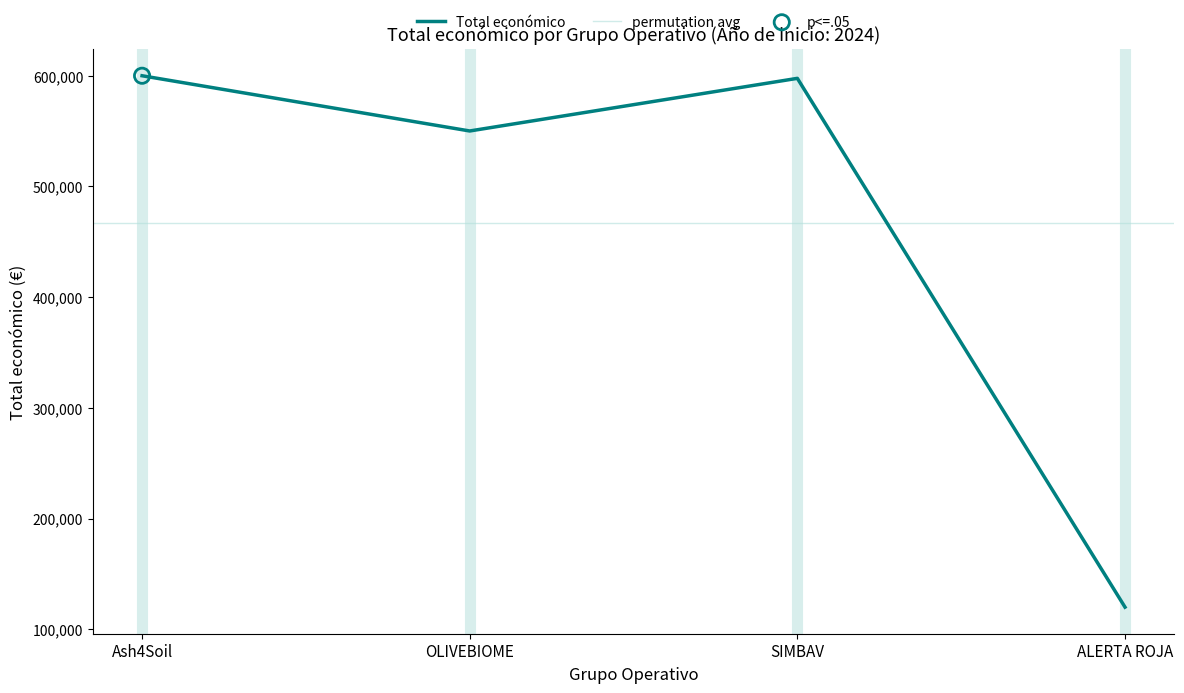

Approximately how many times larger is the value at OLIVEBIOME compared to ALERTA ROJA?

4.6